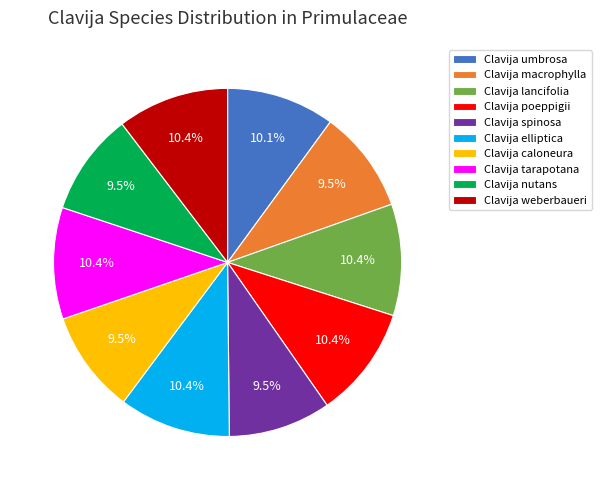

True or false: Clavija lancifolia accounts for 3% of the total.

False